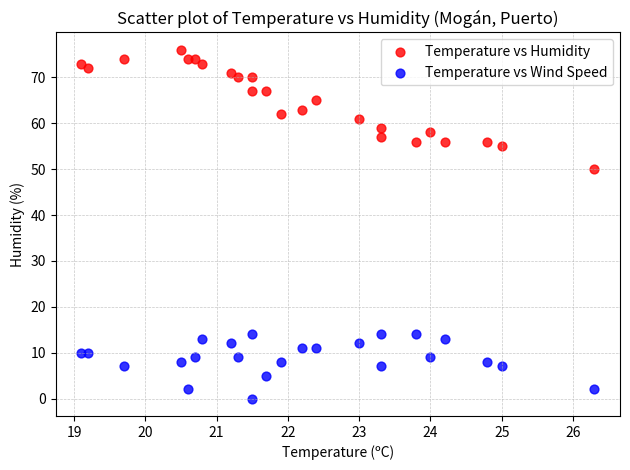

What are all the series names shown in the legend?

Temperature vs Humidity, Temperature vs Wind Speed